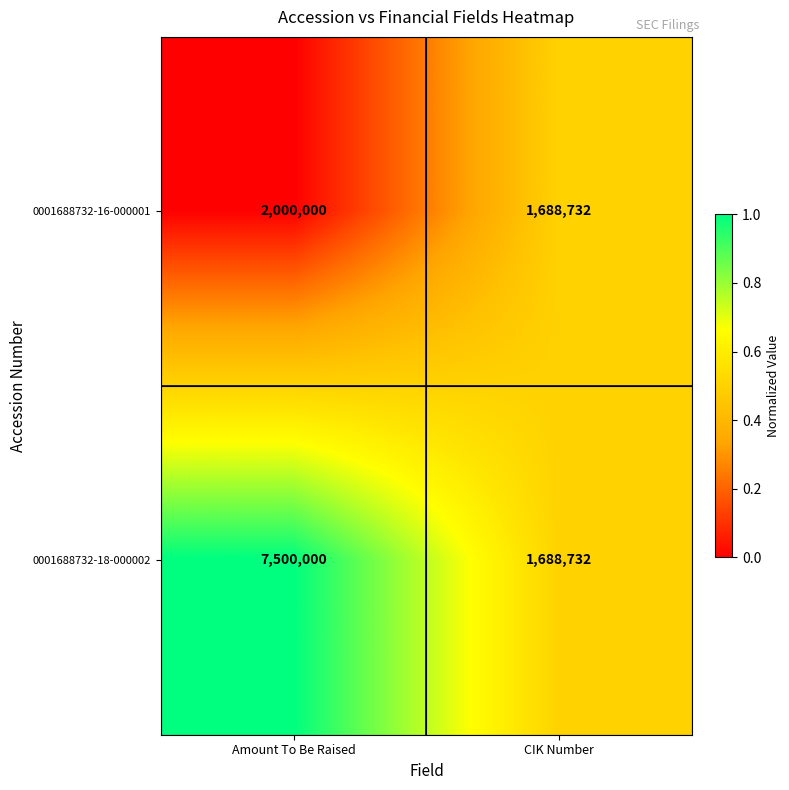

Read the 0001688732-16-000001 value at Amount To Be Raised, to the nearest 100.

2000000